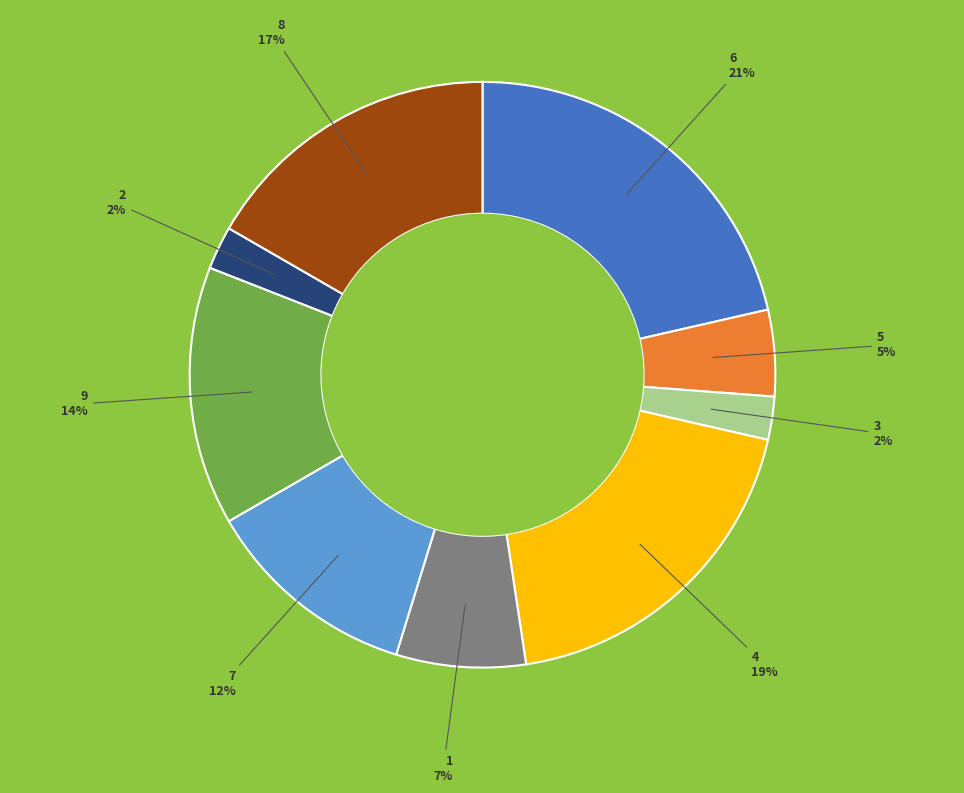

How many segments does this pie chart have?

9